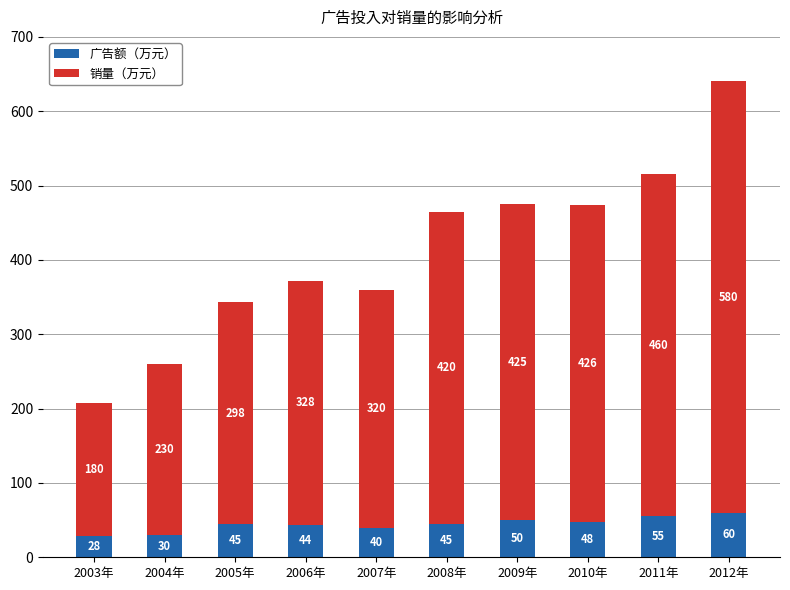

Read the 广告额（万元） value at 2012年, to the nearest 5.

60